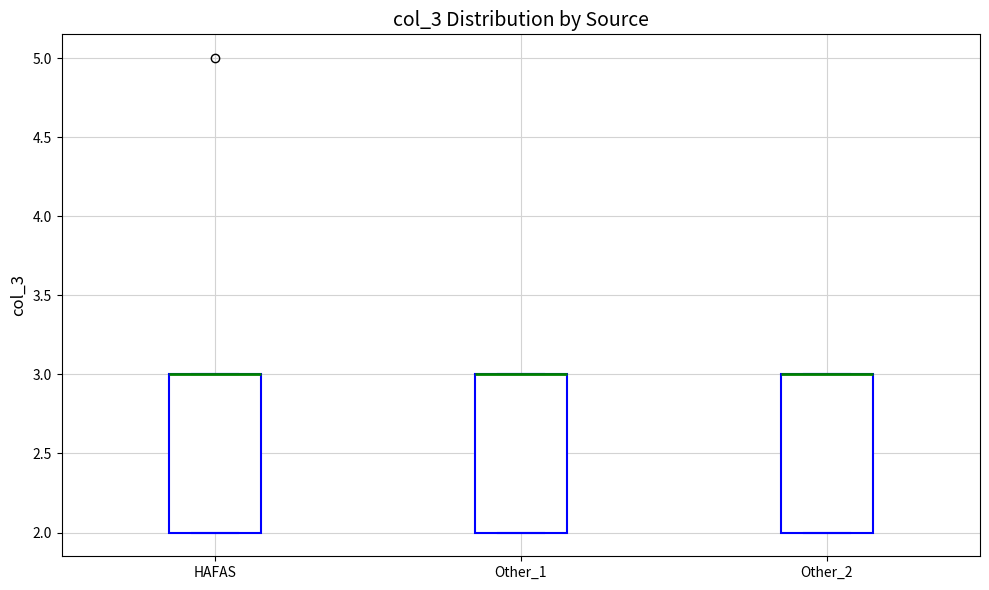

Where is the lower edge of the box for HAFAS on the y-axis? The values are not printed on the chart, so give them approximately, as read against the axis.

2